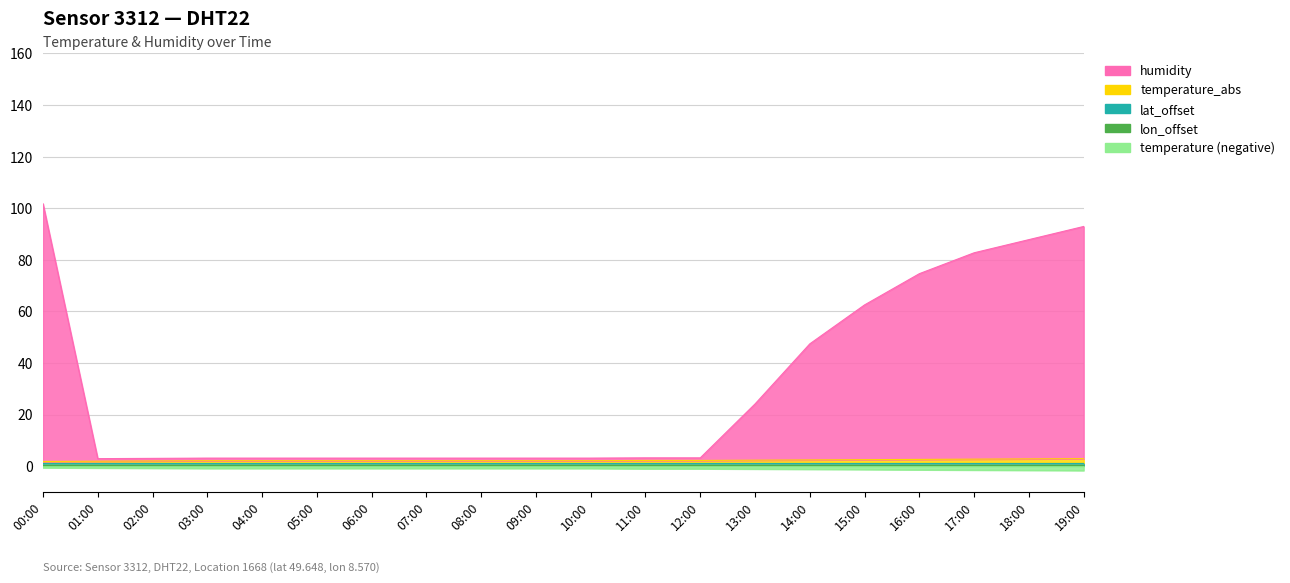

What is the maximum value shown in the chart?

101.7